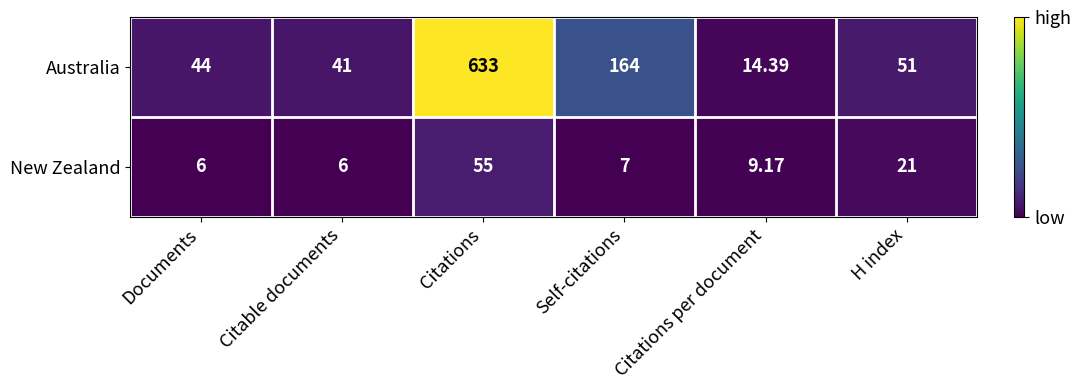

At Citations per document, list the series in order from largest to smallest.

Australia, New Zealand